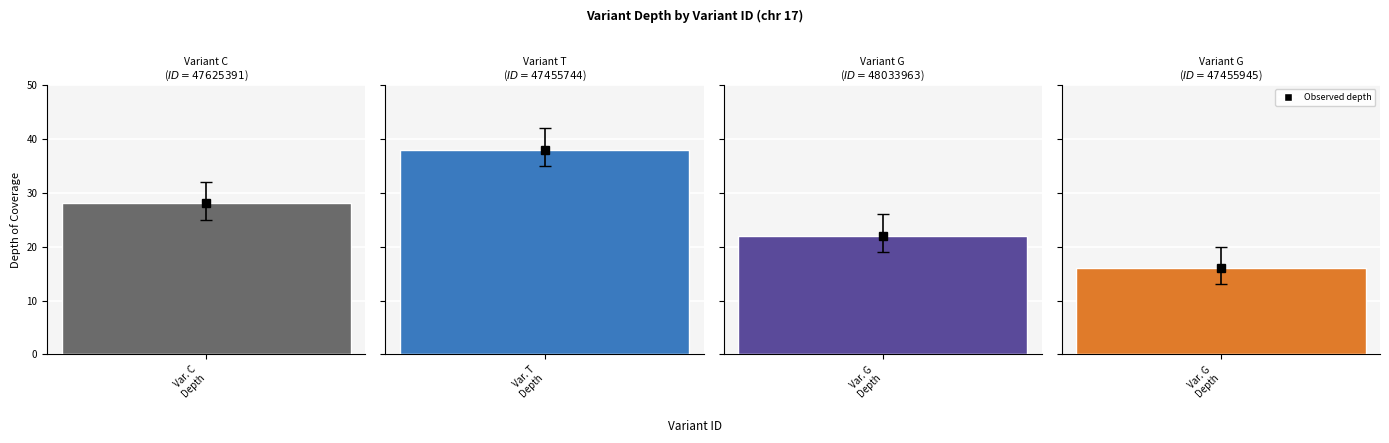

Rank the categories by value from highest to lowest.

47455744, 47625391, 48033963, 47455945